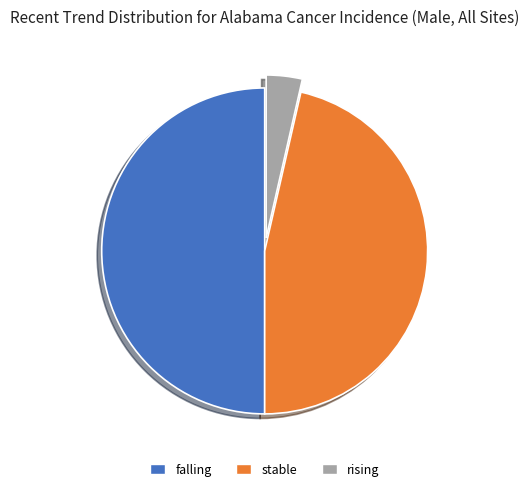

Do rising and falling together represent more than half of the pie?

Yes